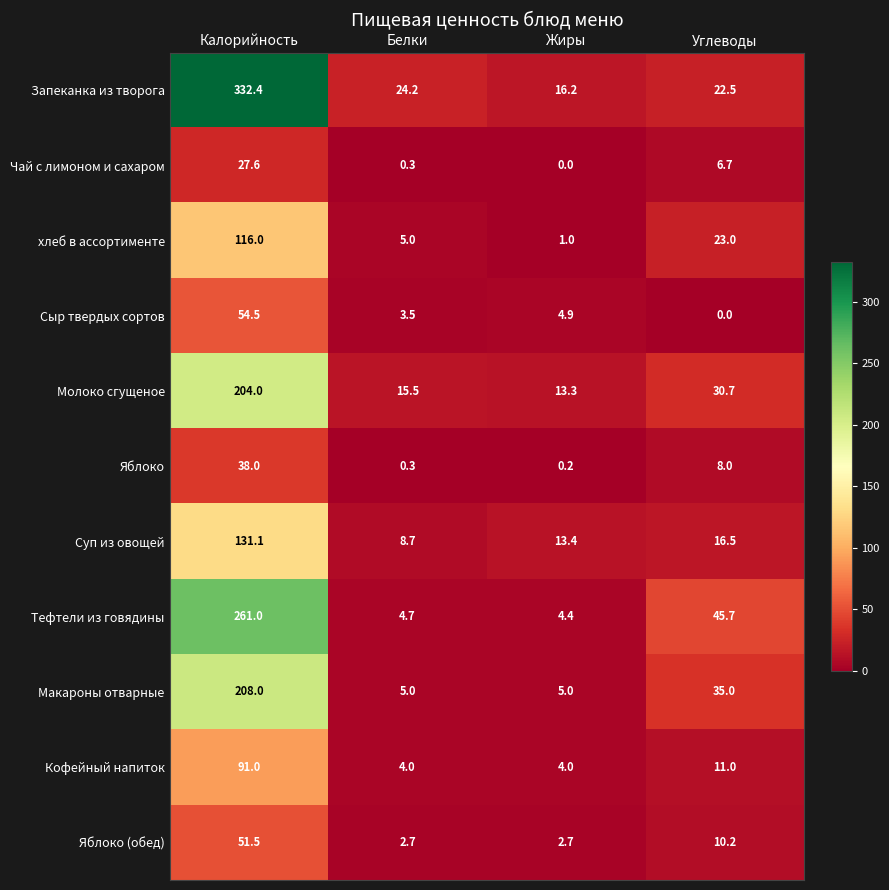

Which series has the widest spread of values?

Запеканка из творога